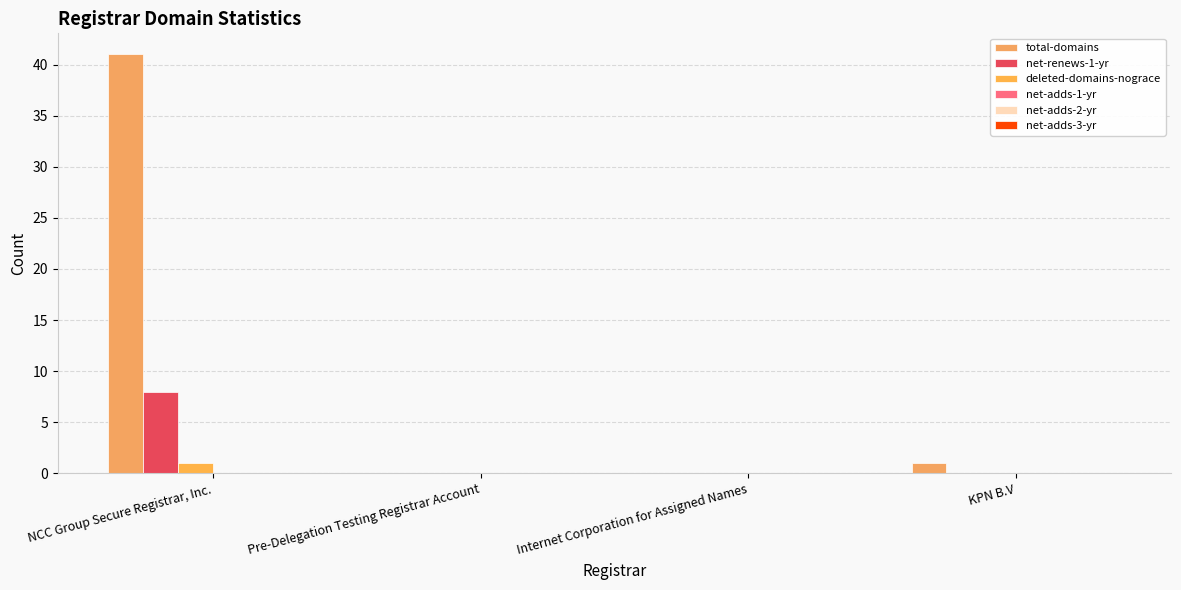

How many groups of bars are there?

4